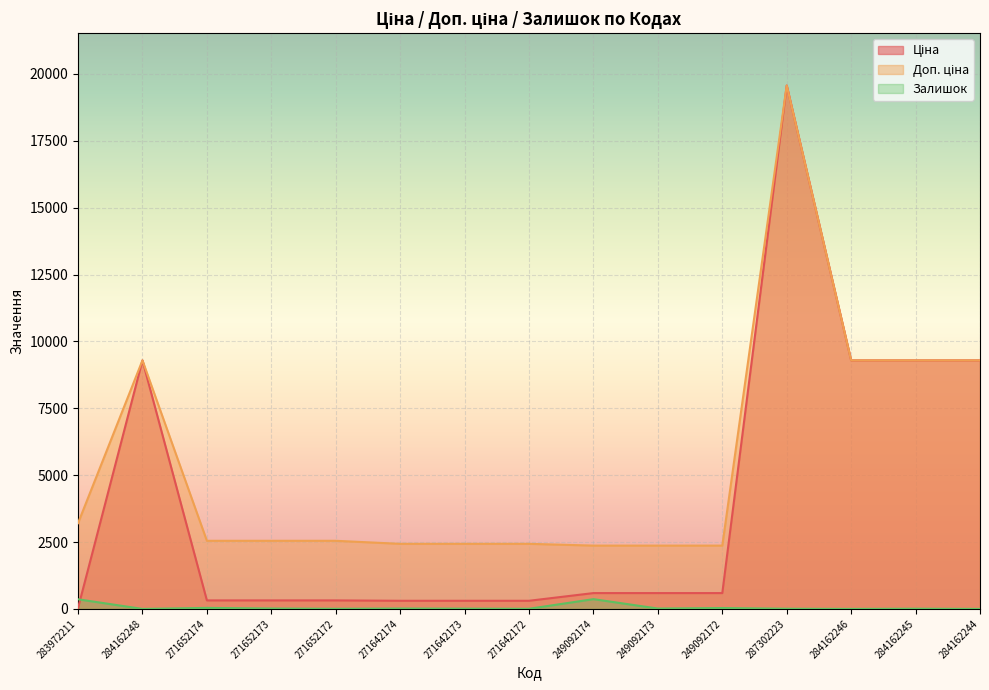

Does the chart display data point markers on the line(s)?

No